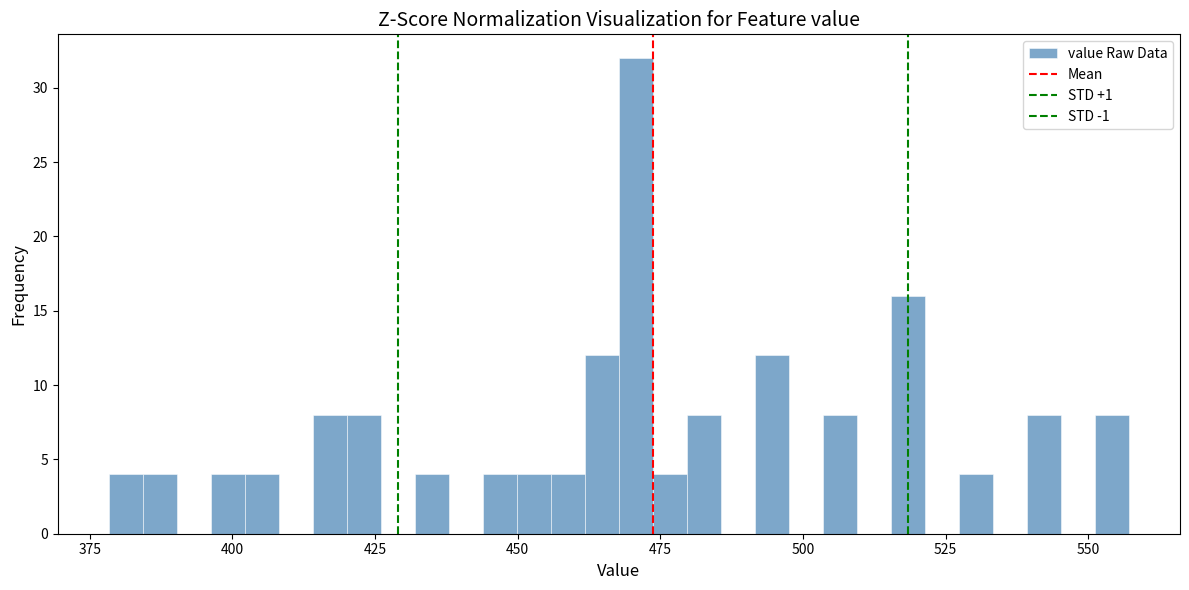

Read against the x-axis, roughly where is the centre of the tallest bar?

470